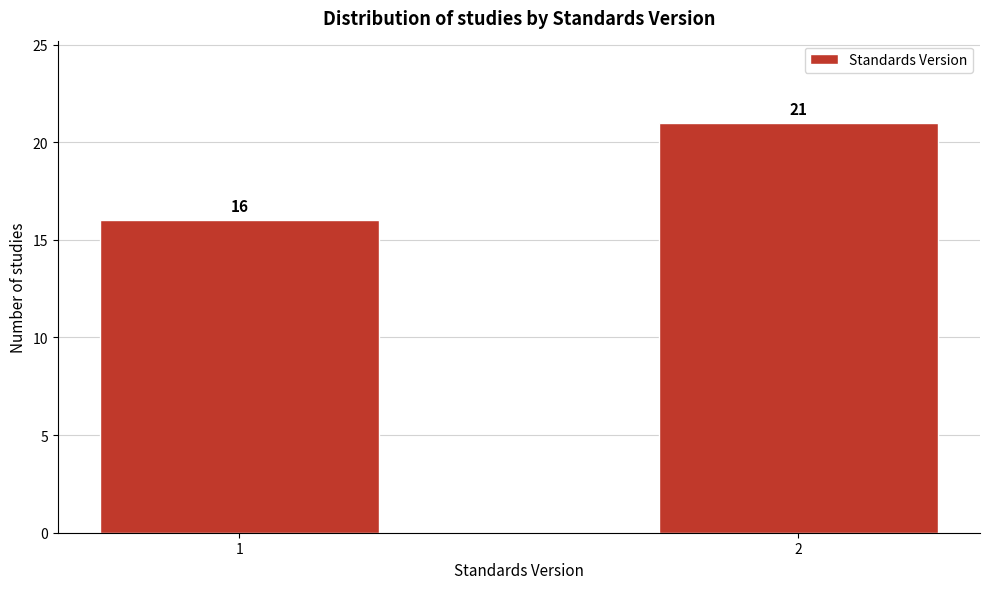

Reading left to right, list all the values displayed in this chart.

1=16	2=21